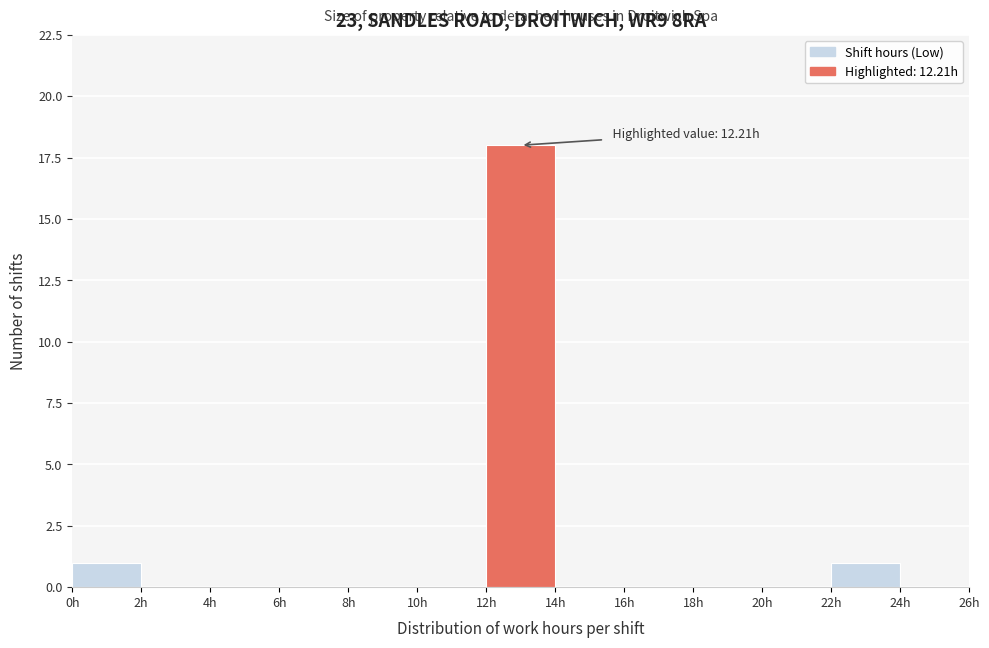

Over which range of the x-axis is the bar tallest?

12 to 14